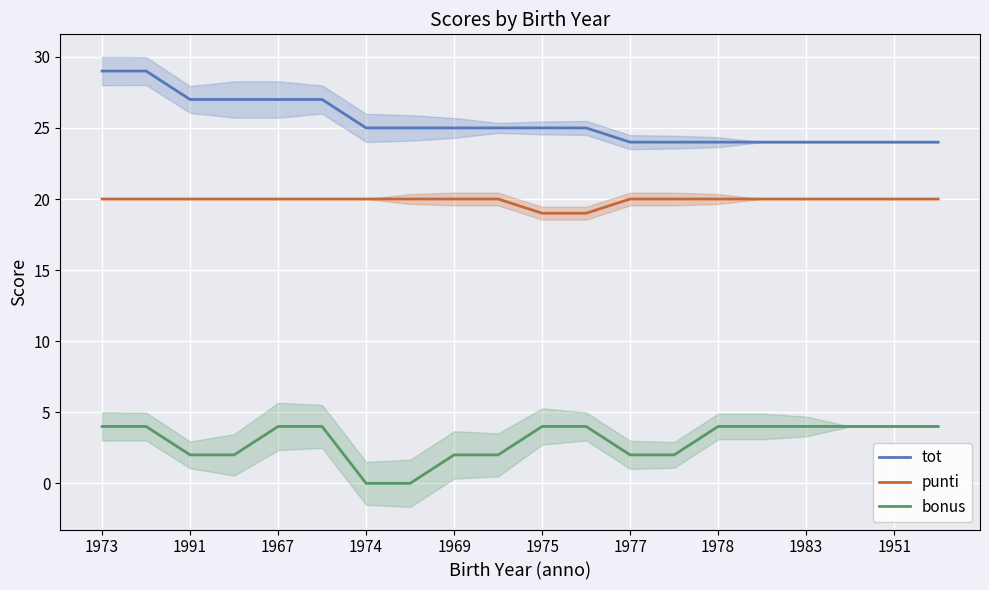

The value of tot at 1983 is 24. True or false?

True